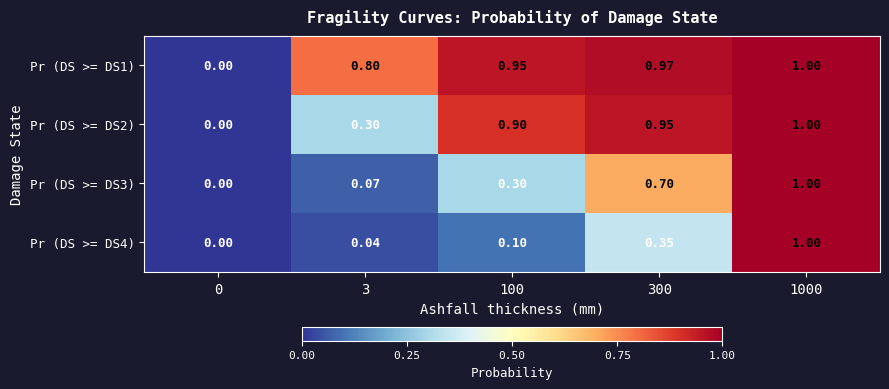

Between 100 and 300, which series saw the biggest shift?

Pr (DS >= DS3)